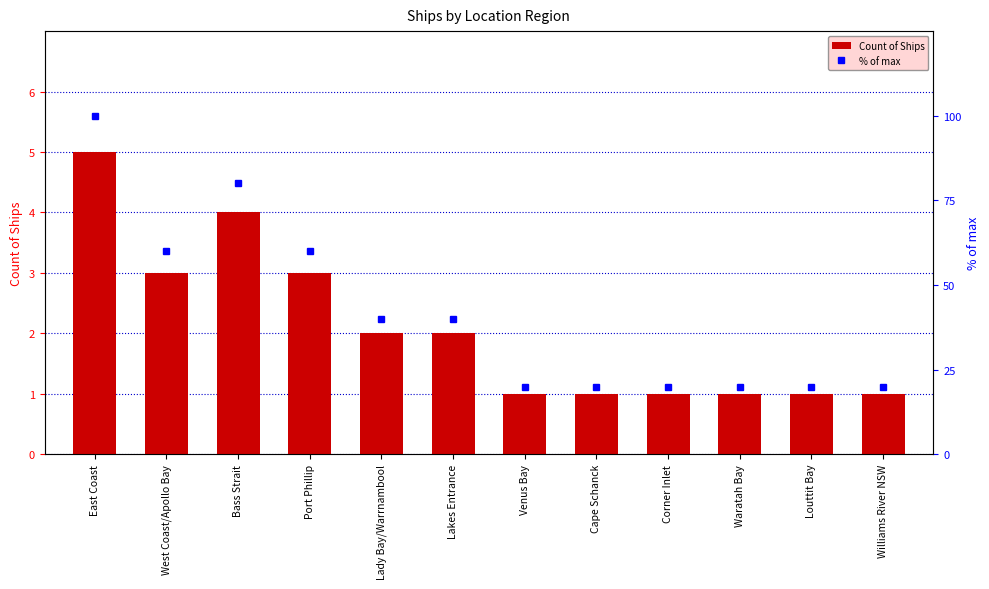

What are all the series names shown in the legend?

Count of Ships, % of max